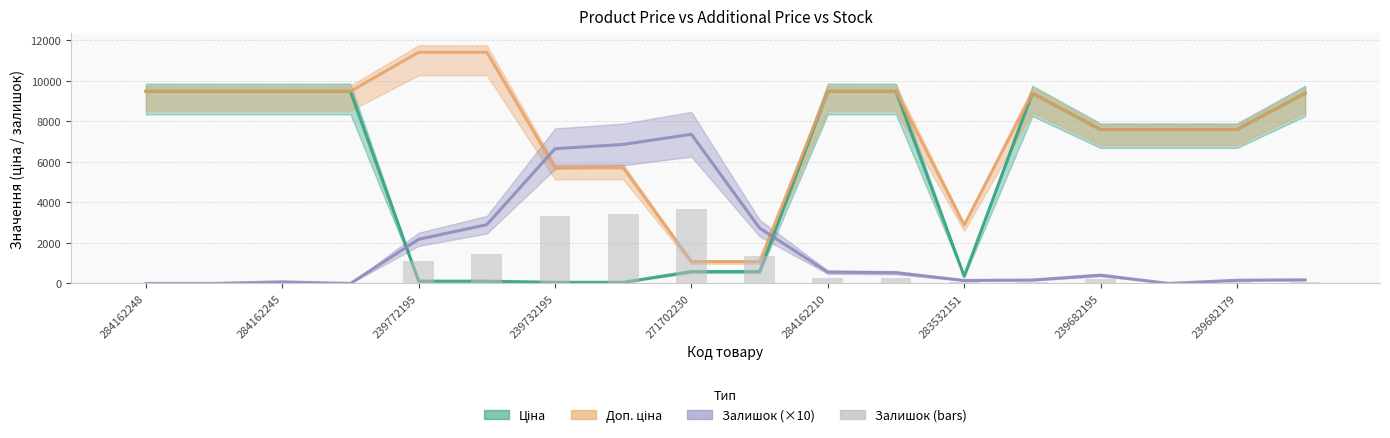

What is the sum of the values at 11 and 13?

350